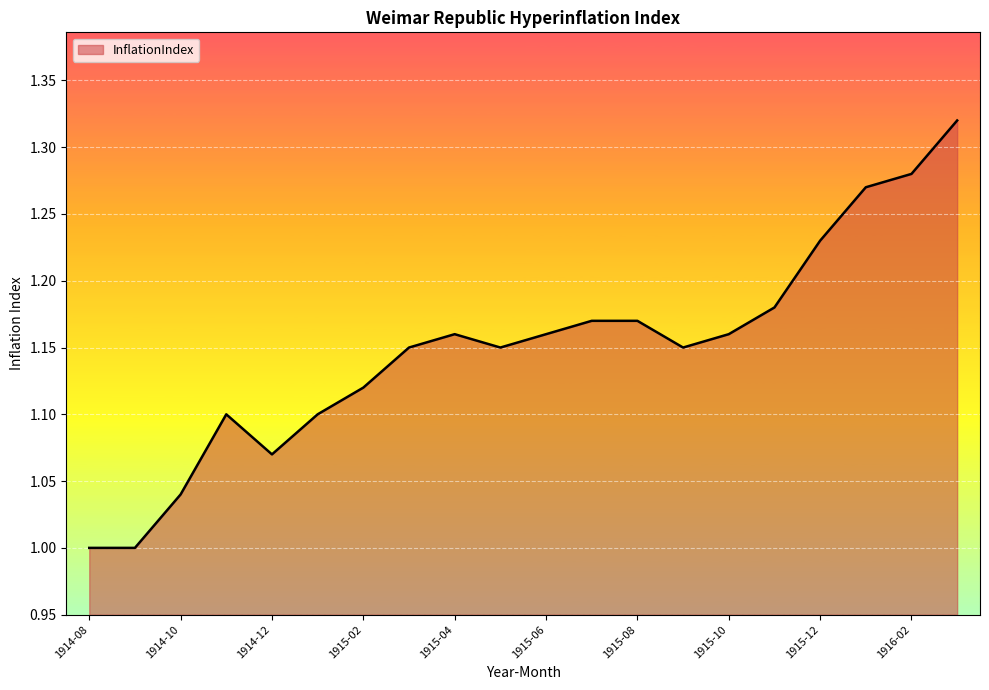

How many series are shown in this chart?

1